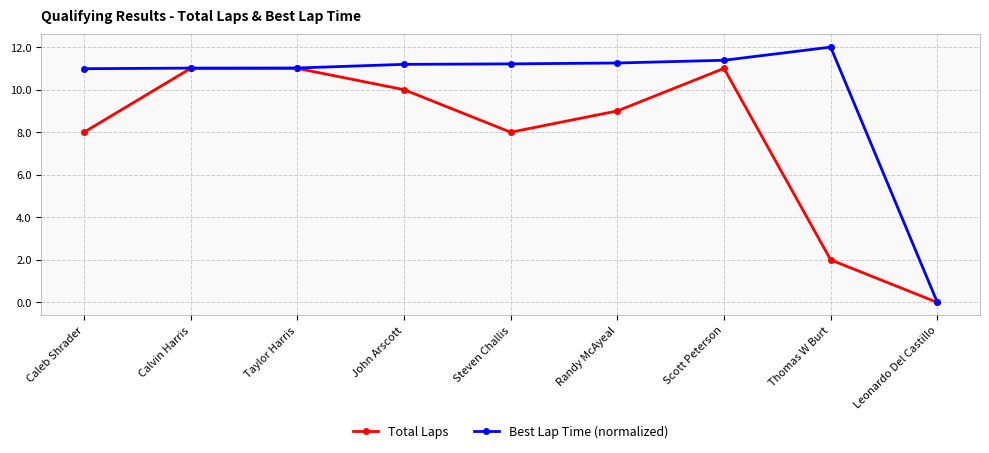

At which category does Total Laps reach its first local valley?

Steven Challis